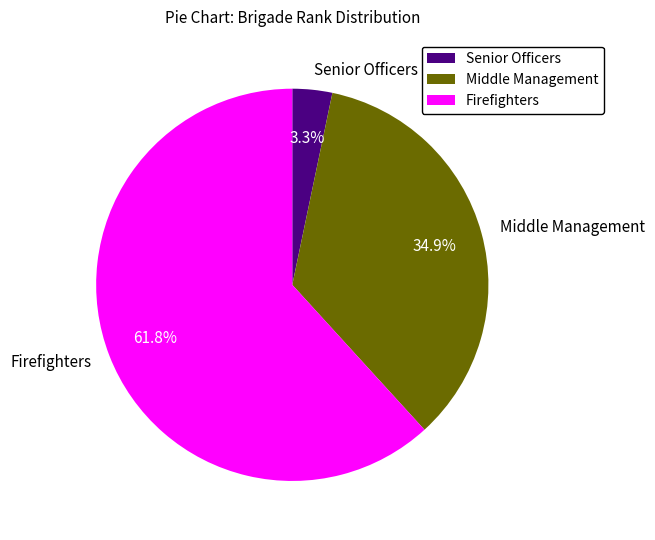

Which has a higher value, Middle Management or Senior Officers?

Middle Management